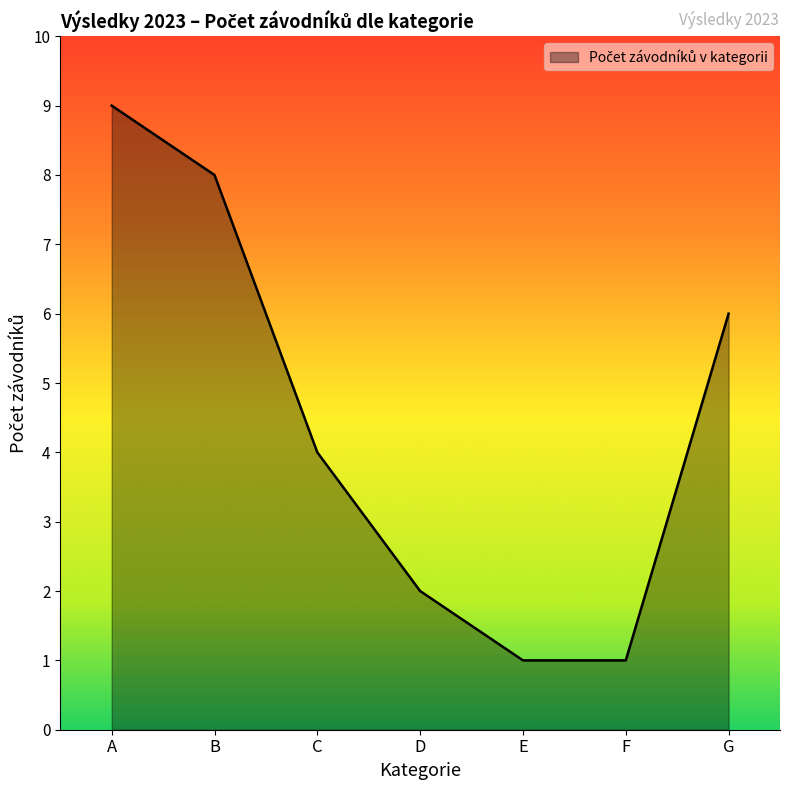

What is the maximum value shown in the chart?

9